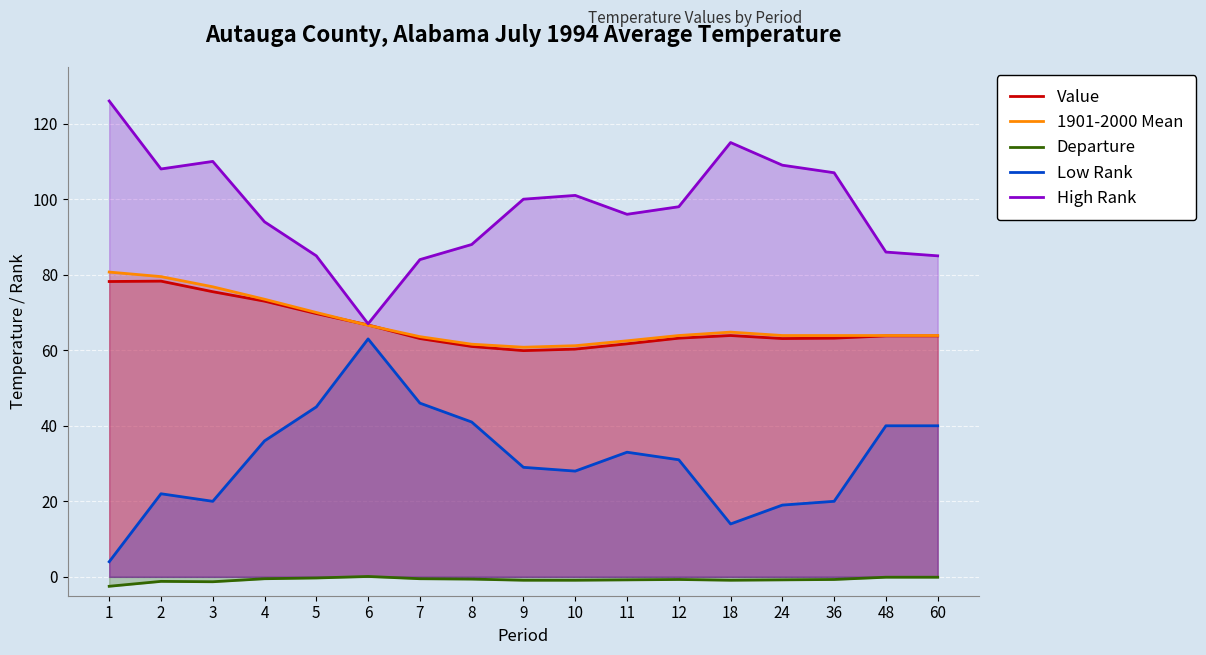

True or false: 1901-2000 Mean and High Rank intersect in this chart.

False